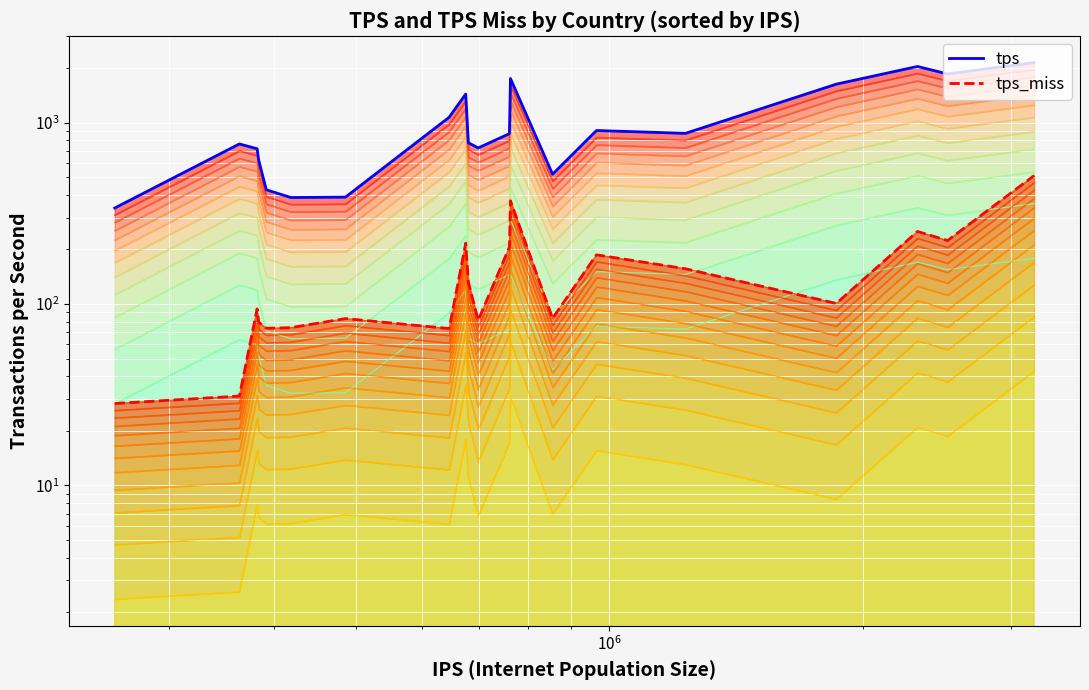

Rank the series by their average value, from lowest to highest.

tps_miss, tps